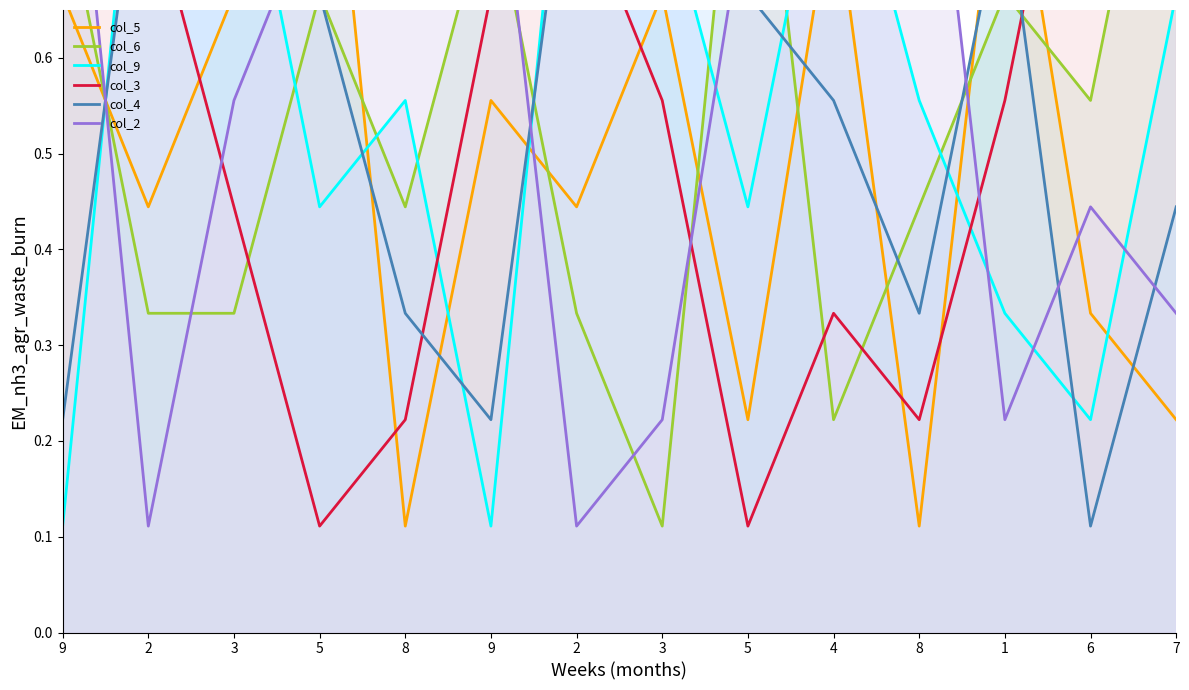

True or false: col_3 has a value of 1.5 at 6.

False